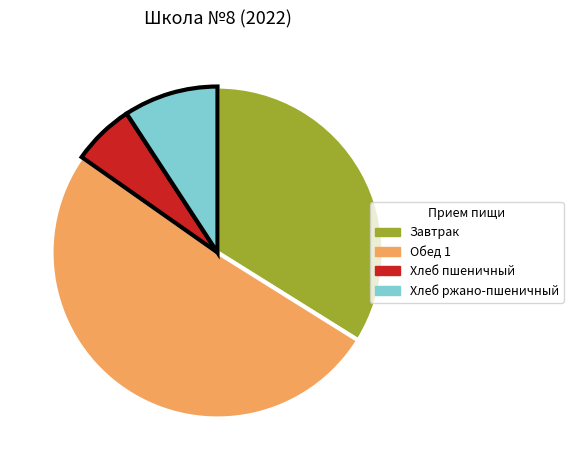

What is the ratio of the value at Хлеб ржано-пшеничный to the value at Завтрак?

0.3